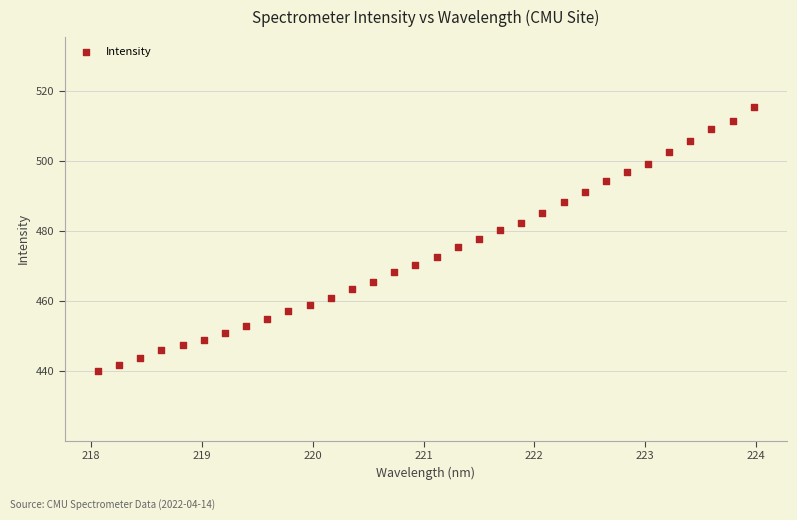

What is the range of X values (max minus min)?

5.9